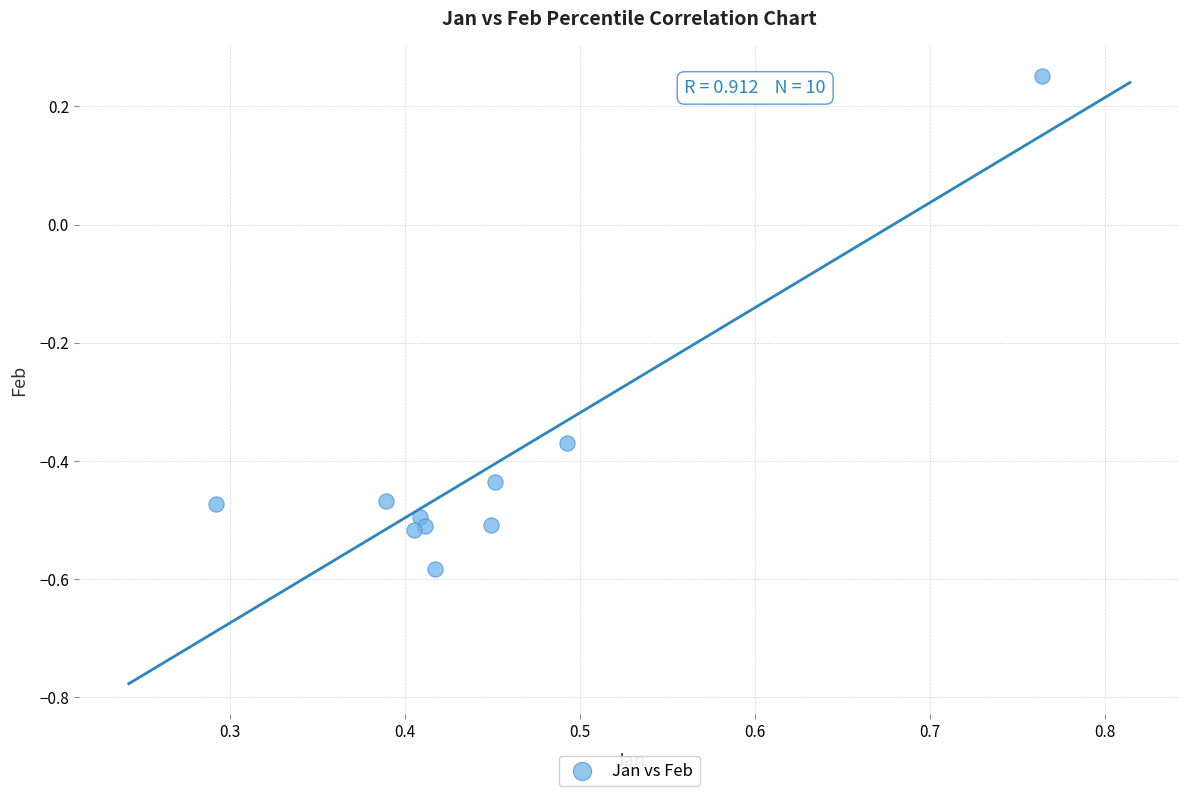

What is the range of Y values (max minus min)?

0.8